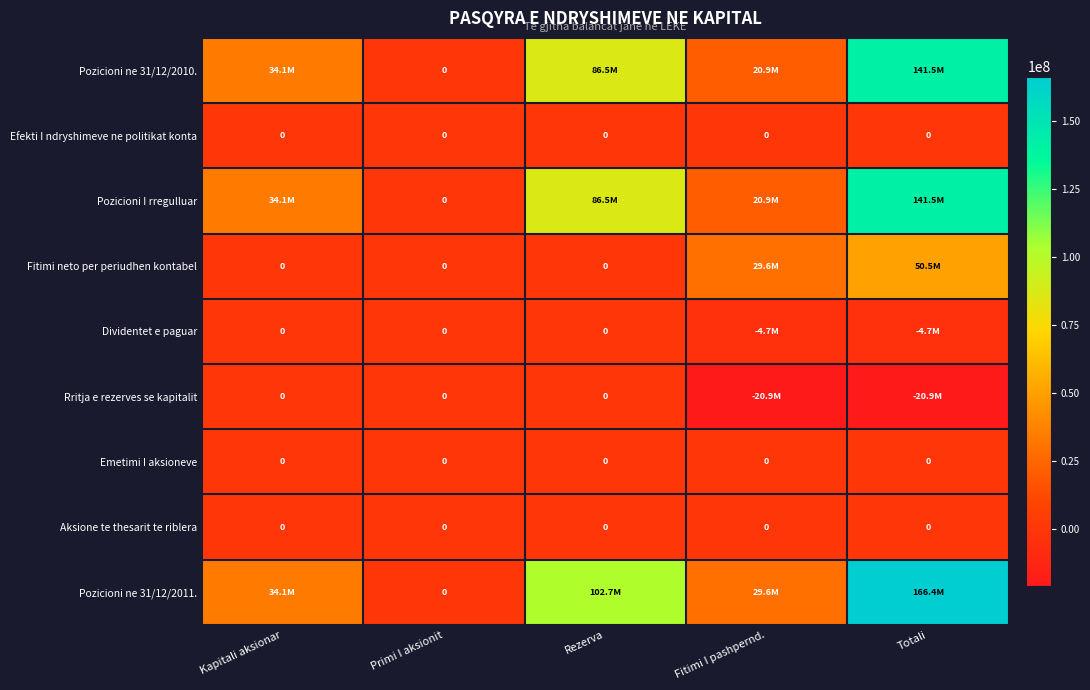

Which series has the widest spread of values?

Pozicioni ne 31/12/2011.